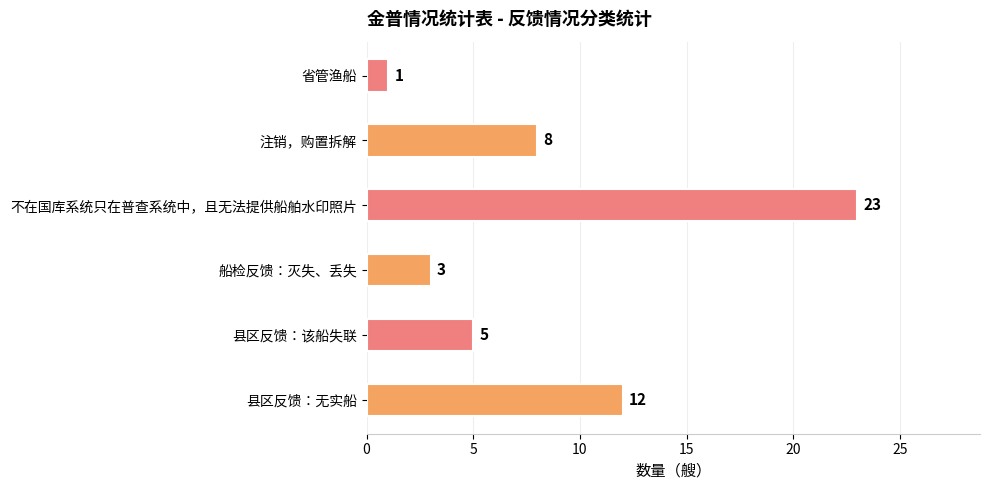

How many bars are there in total?

6